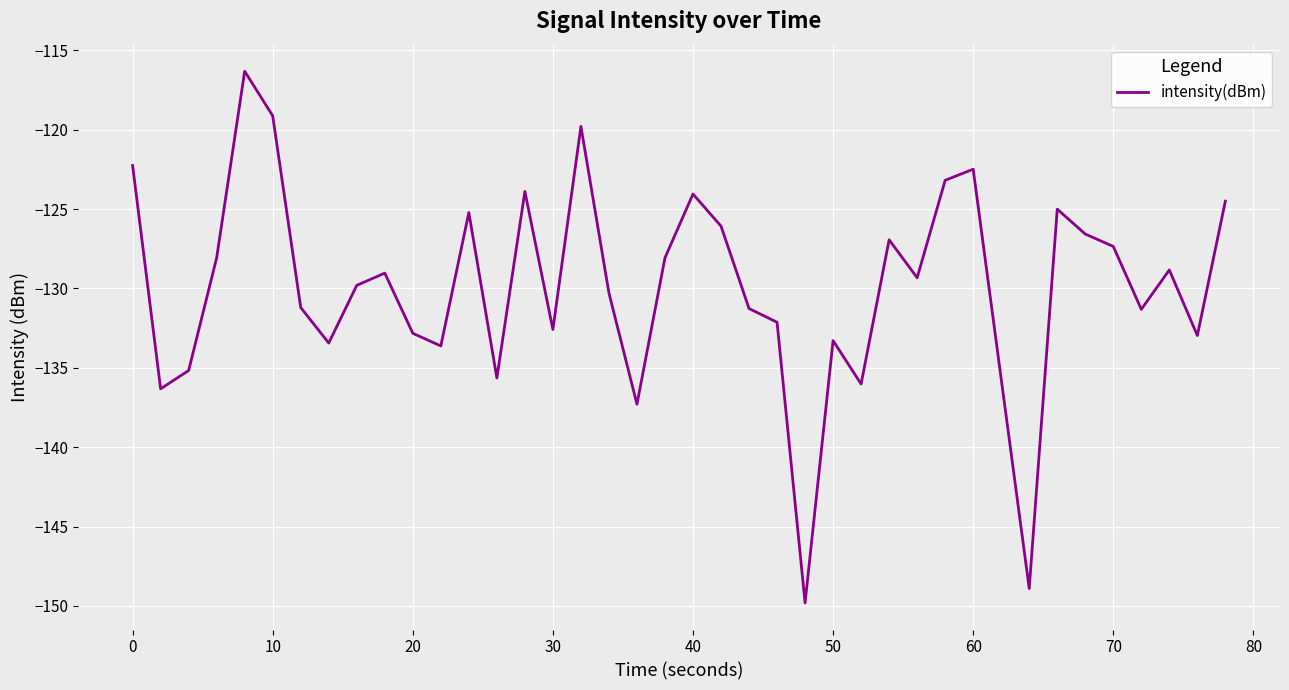

Count the number of data series in this chart.

1